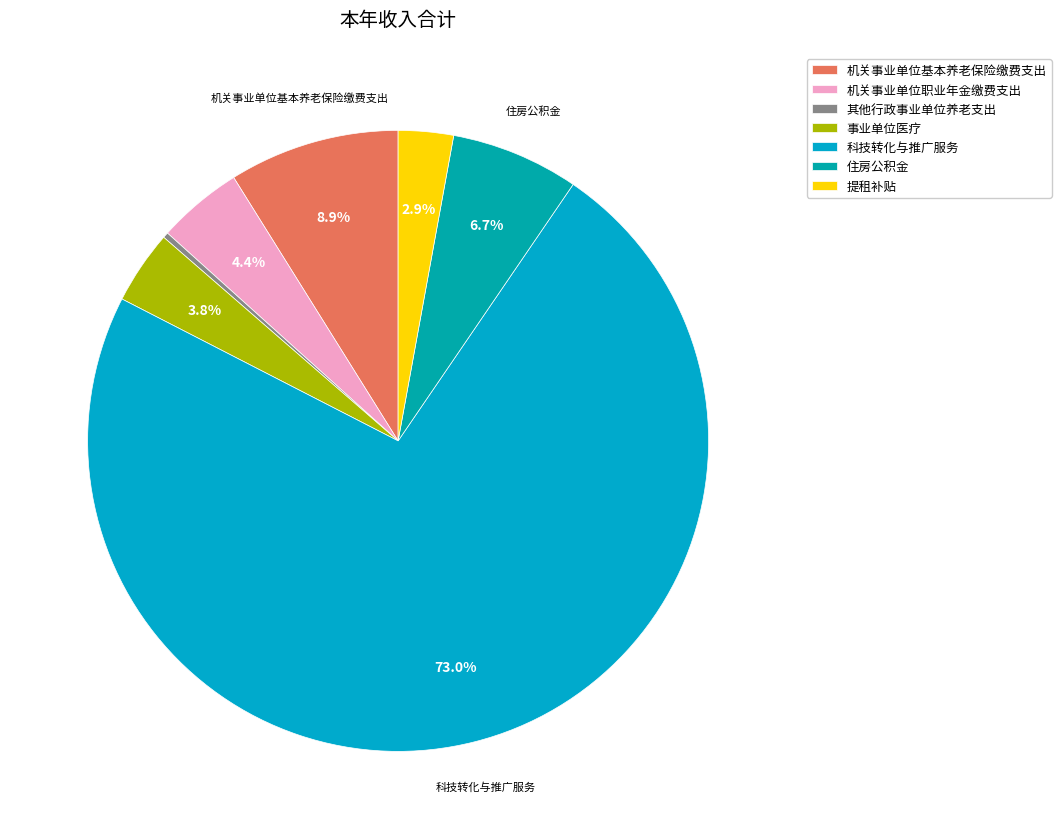

To the nearest percent, what is the combined percentage of 事业单位医疗 and 机关事业单位基本养老保险缴费支出?

13%